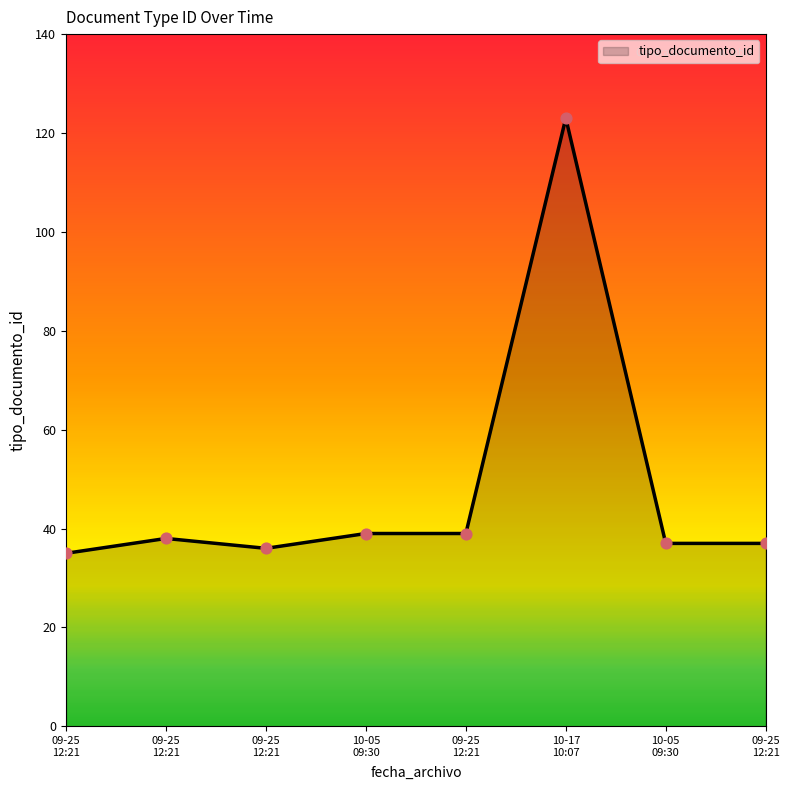

Is this an area chart (filled region under the line)?

Yes